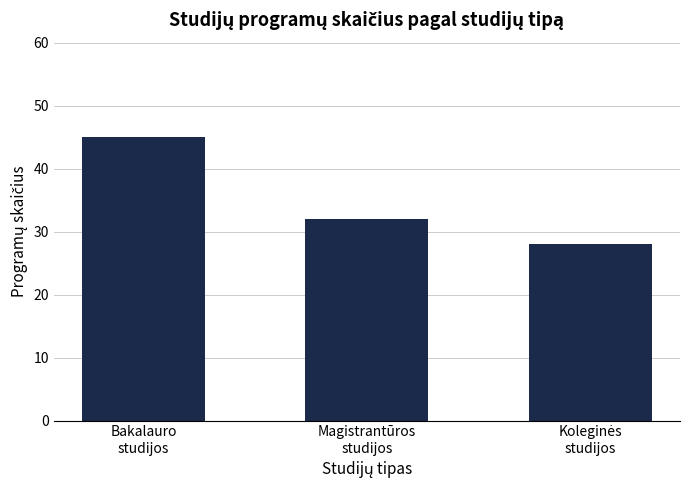

How many data points does each series have?

3